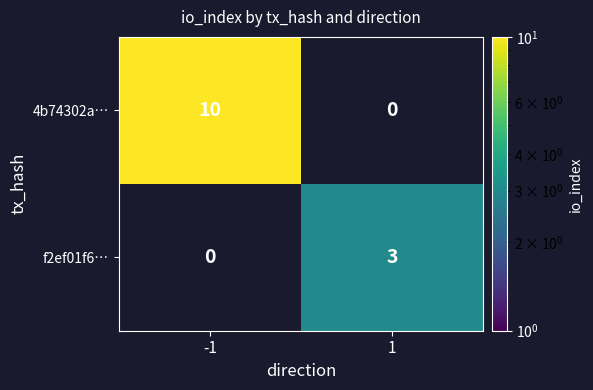

True or false: f2ef01f6… has a value of 5 at 1.

False